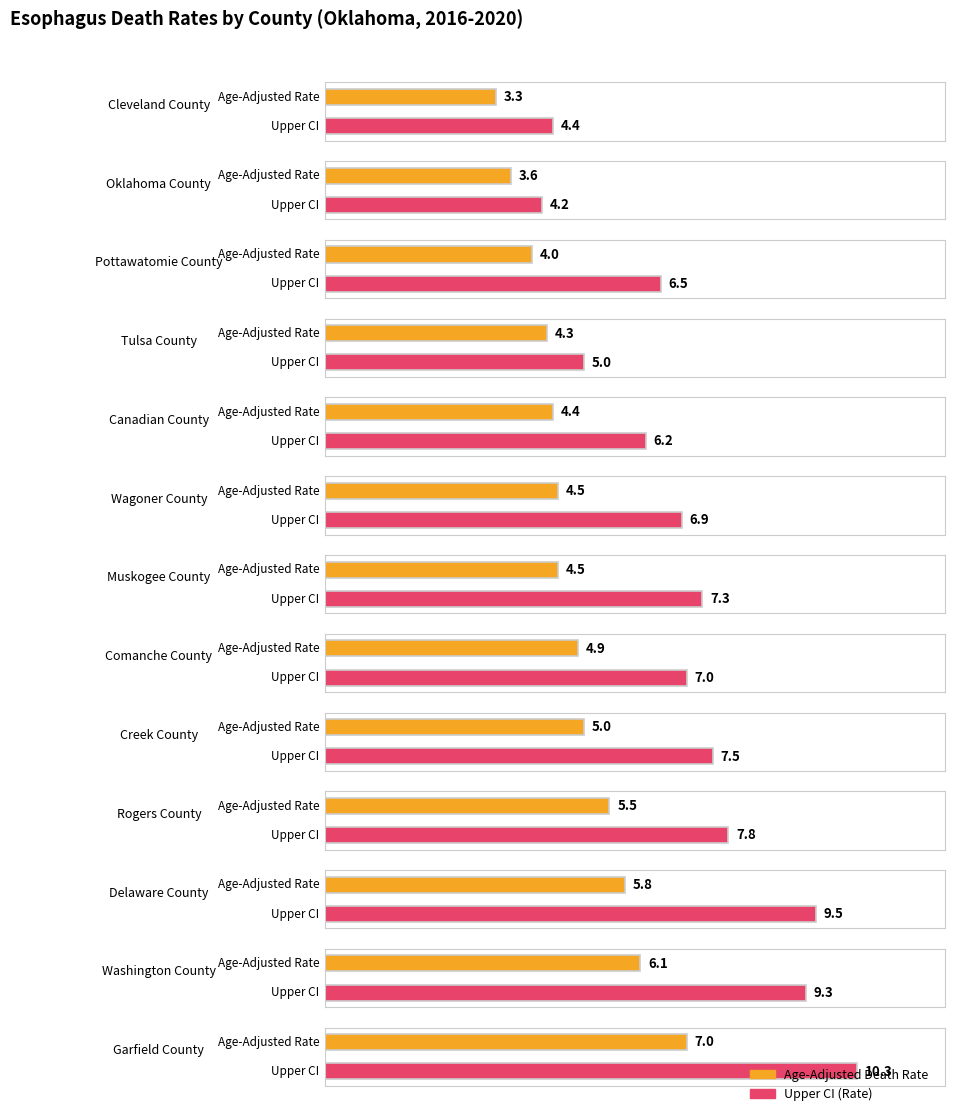

At which category is the sum across all series the highest?

Garfield County